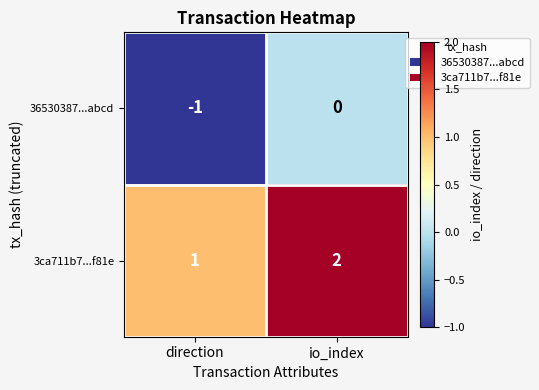

Rank the series at direction from highest to lowest value.

3ca711b7...f81e, 36530387...abcd